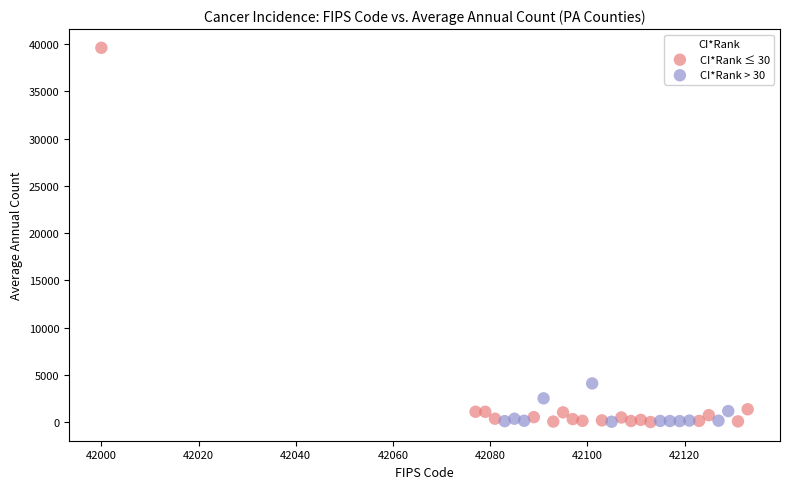

What are all the series names shown in the legend?

CI*Rank ≤ 30, CI*Rank > 30